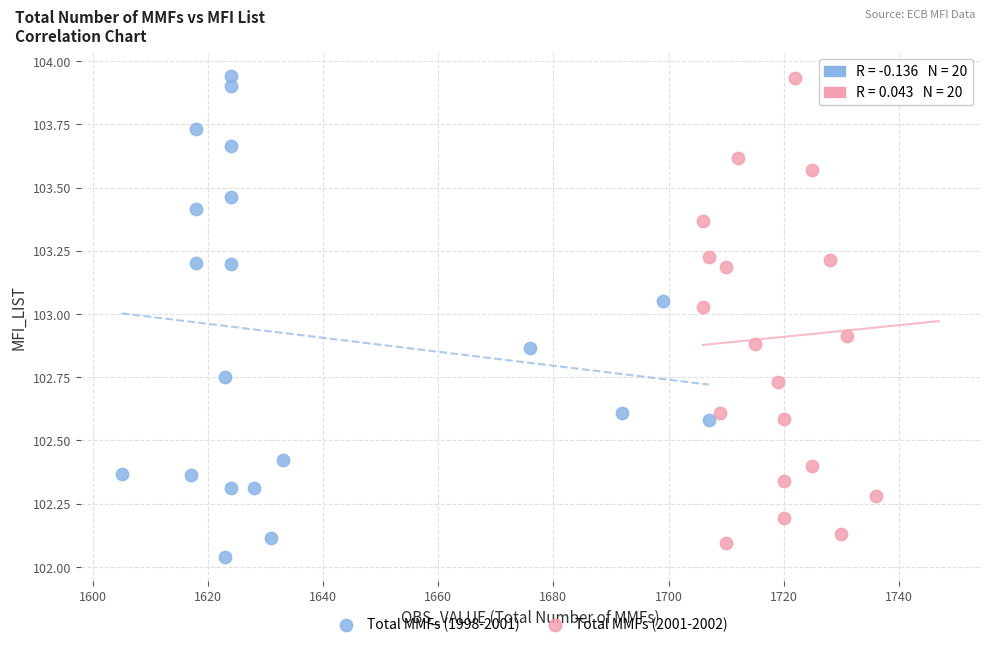

What are all the series names shown in the legend?

Total MMFs (1998-2001), Total MMFs (2001-2002)